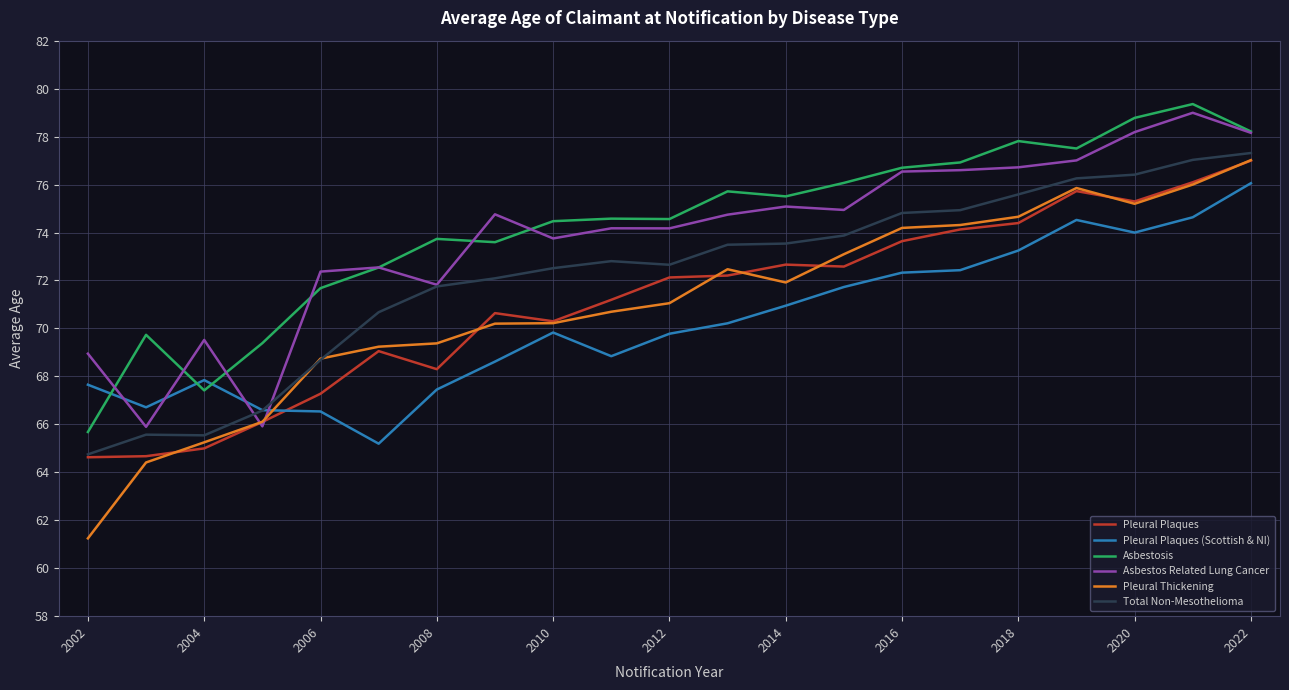

Which series has the widest spread of values?

Pleural Thickening